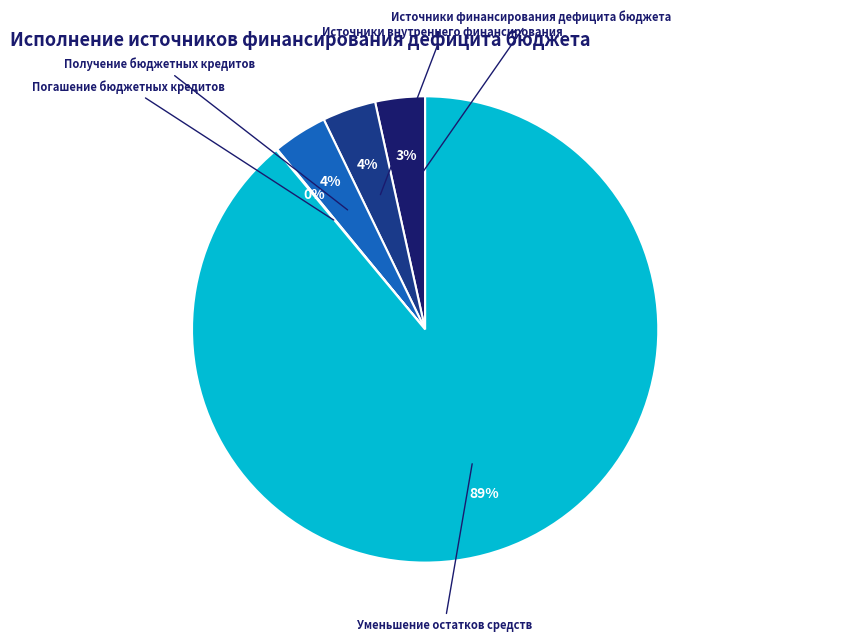

Is there a majority slice in this chart?

Yes